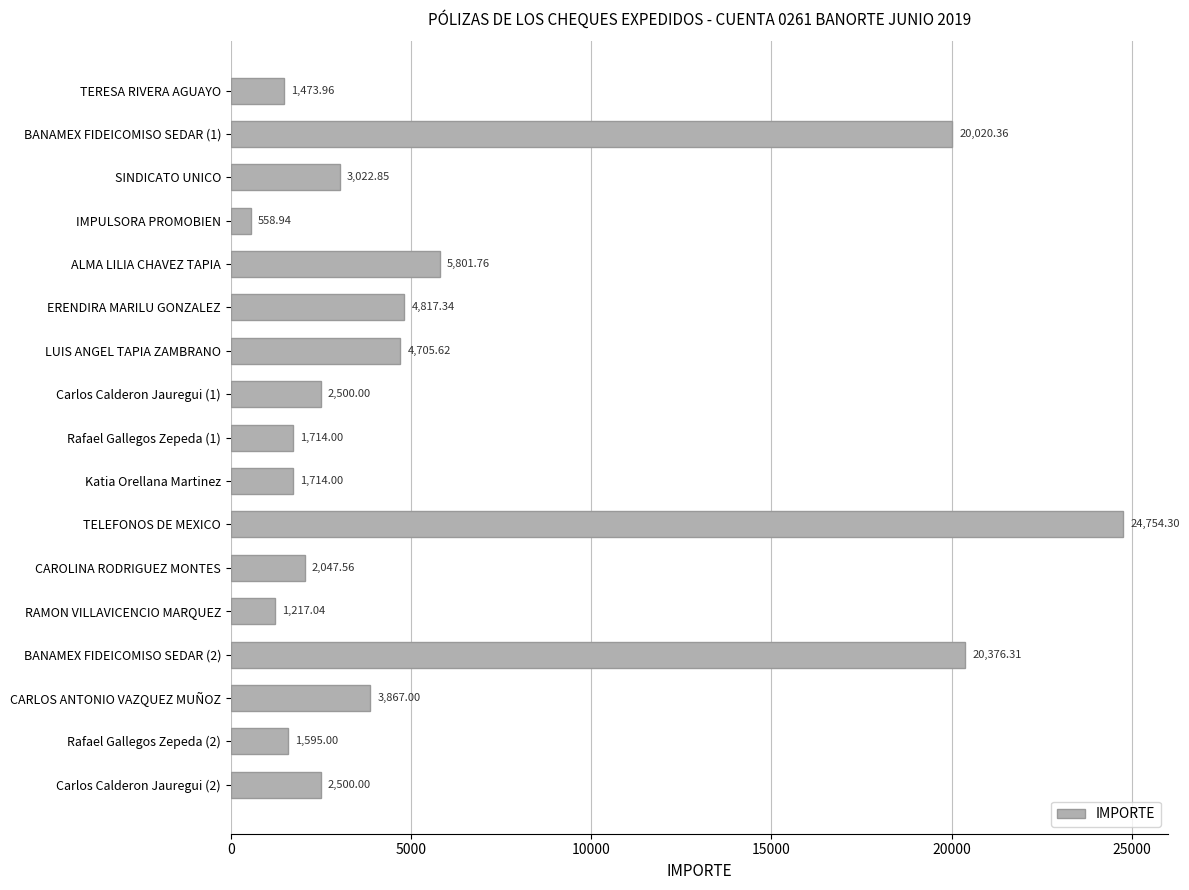

What is the label of the 5th bar from the bottom?

RAMON VILLAVICENCIO MARQUEZ